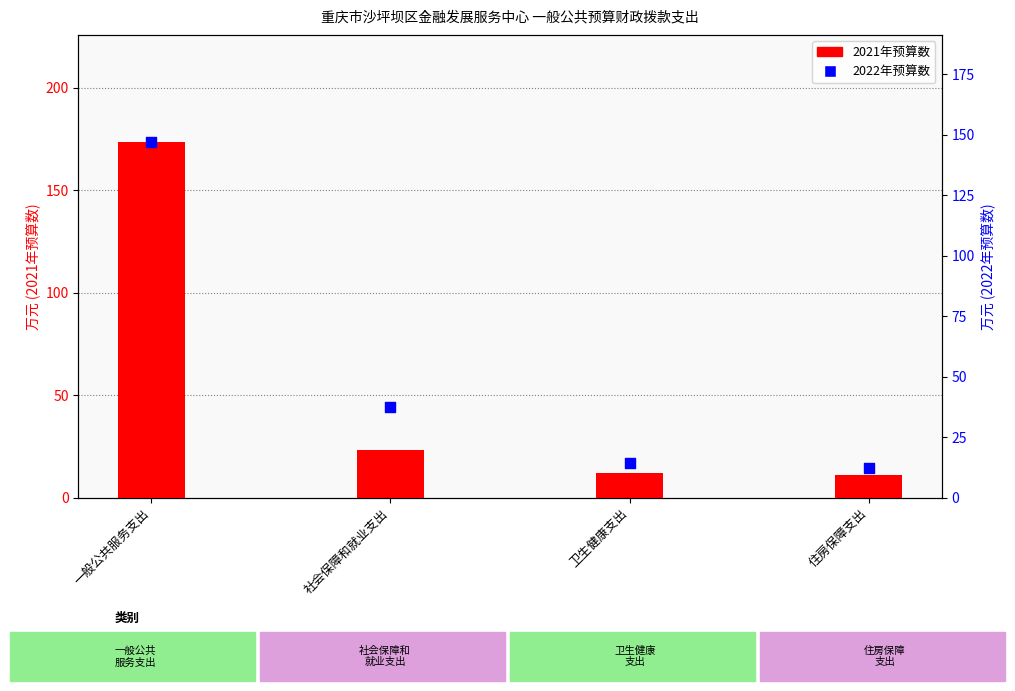

Which series contains the lowest Y value?

2021年预算数